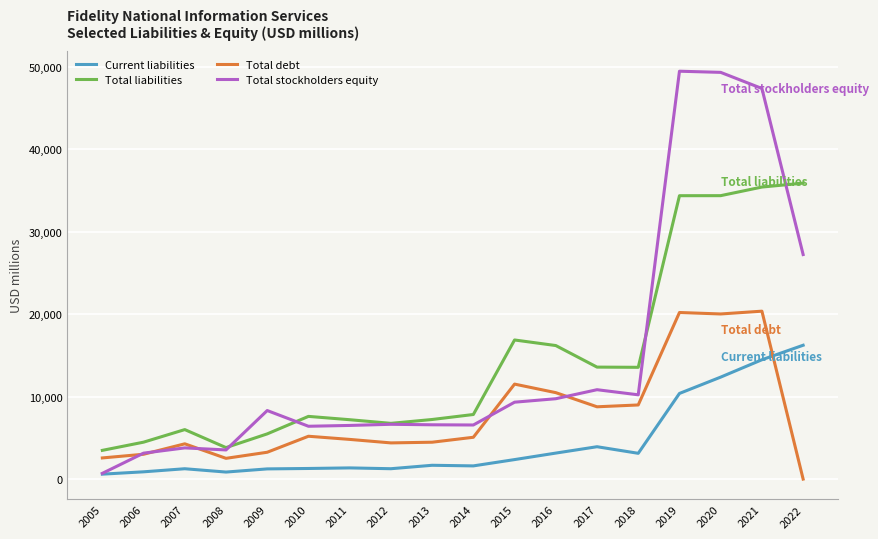

Does the chart display data point markers on the line(s)?

Yes